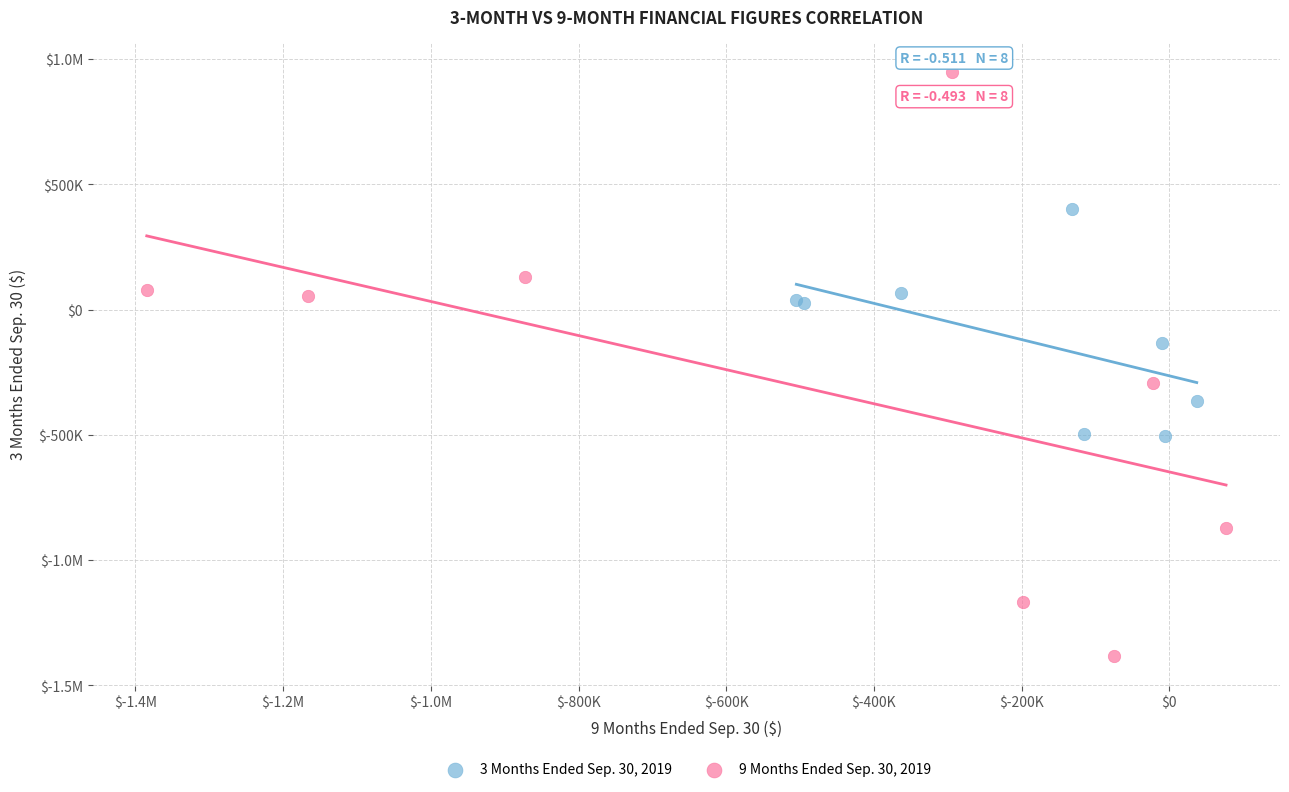

What are all the series names shown in the legend?

3 Months Ended Sep. 30, 2019, 9 Months Ended Sep. 30, 2019